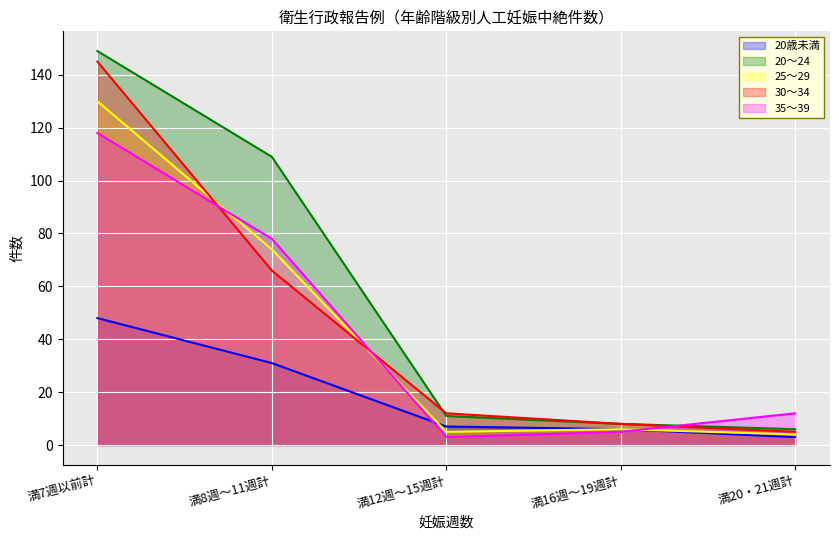

What is the spread (max minus min) of values at 満20・21週計?

9